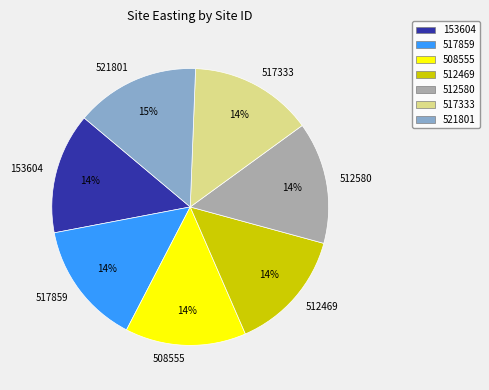

To the nearest percent, what is the average slice percentage?

14%